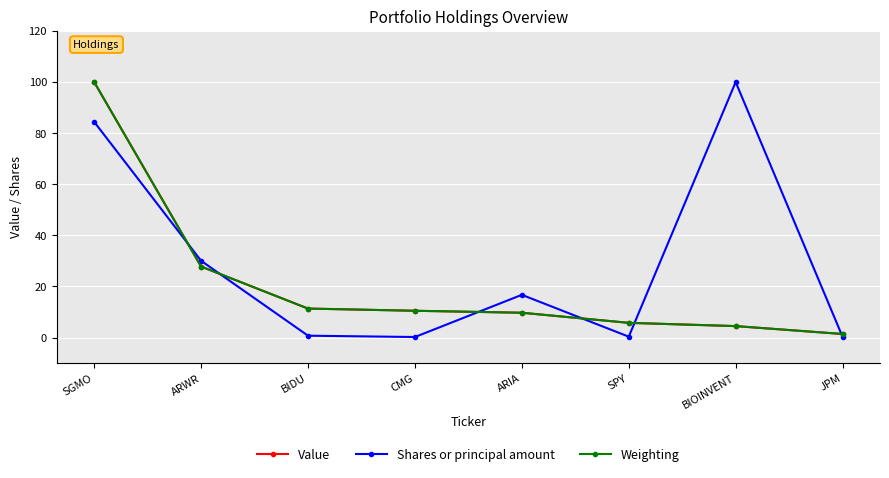

Which series changed the most between SGMO and CMG?

Weighting